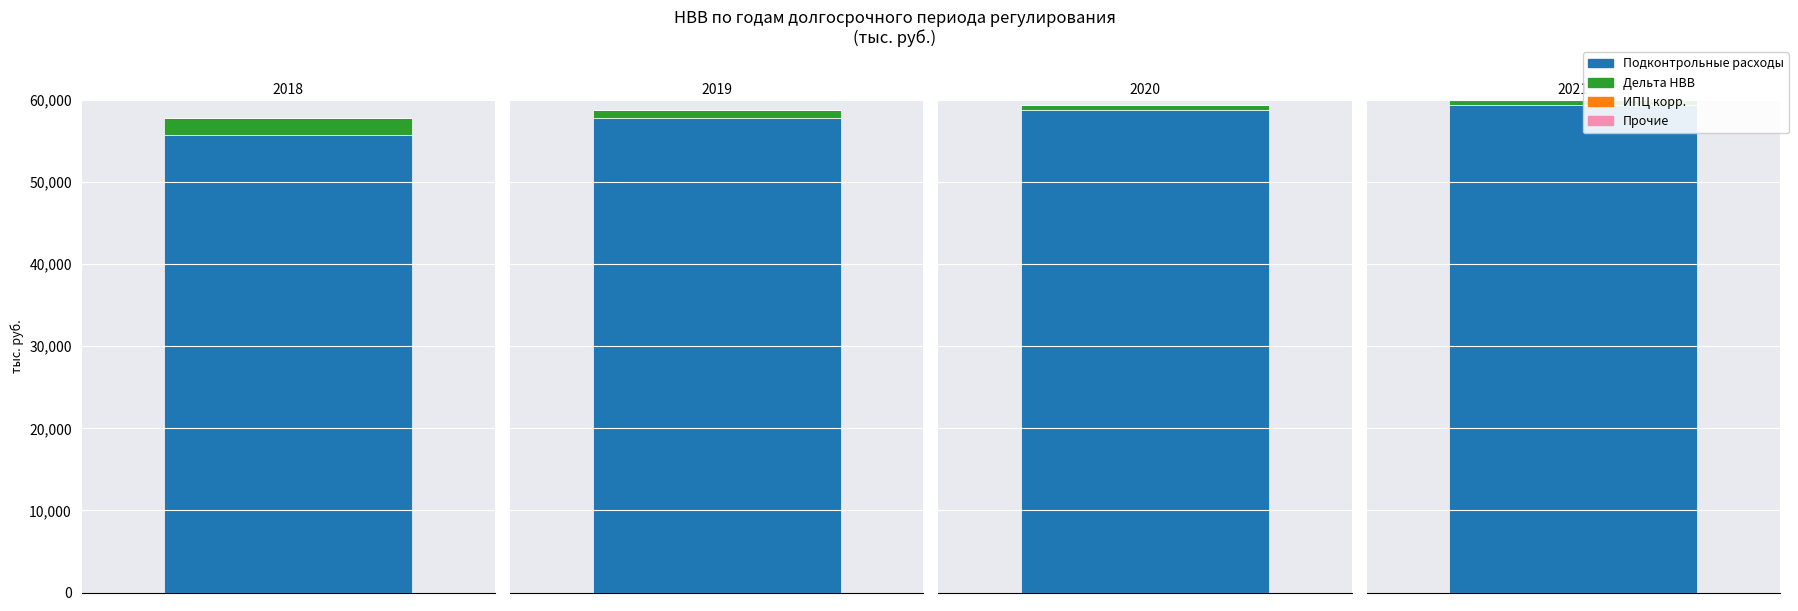

What is the greatest value displayed?

60000.0